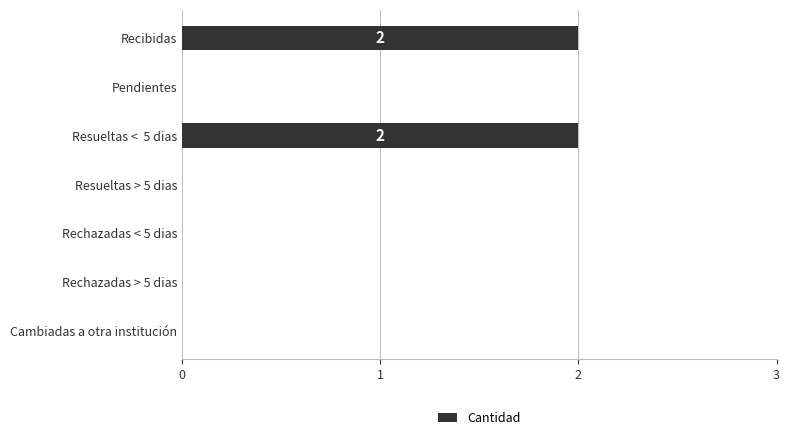

Reading bottom to top, what are all the values shown in this chart?

Cambiadas a otra institución=0	Rechazadas > 5 dias=0	Rechazadas < 5 dias=0	Resueltas > 5 dias=0	Resueltas <  5 dias=2	Pendientes=0	Recibidas=2